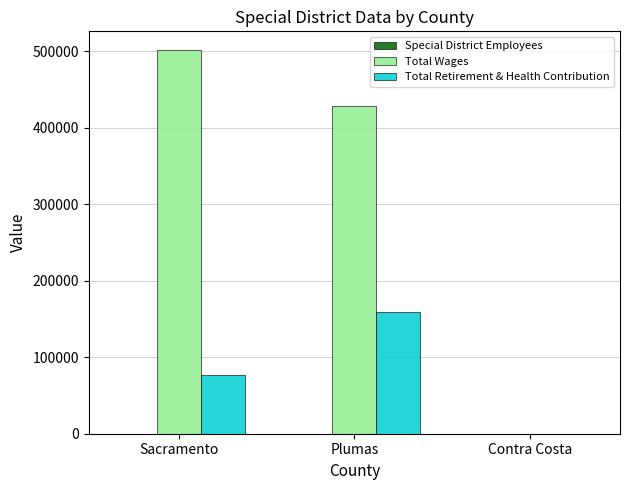

Where is Total Wages nearest to the value 250488?

Plumas